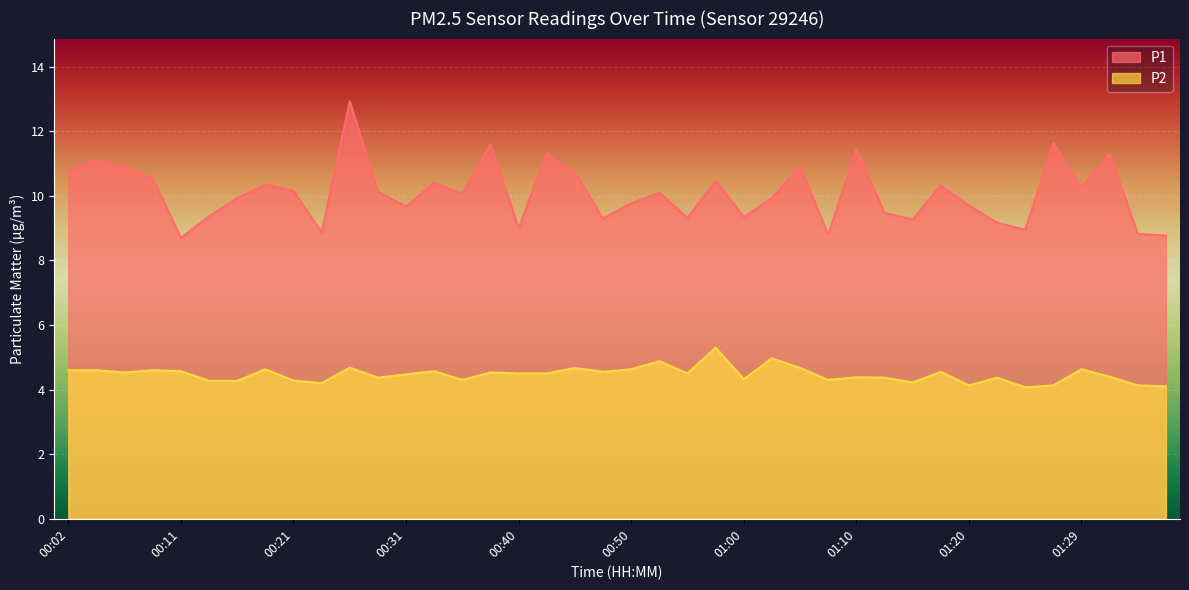

At which label does P1 first exceed 10?

00:02